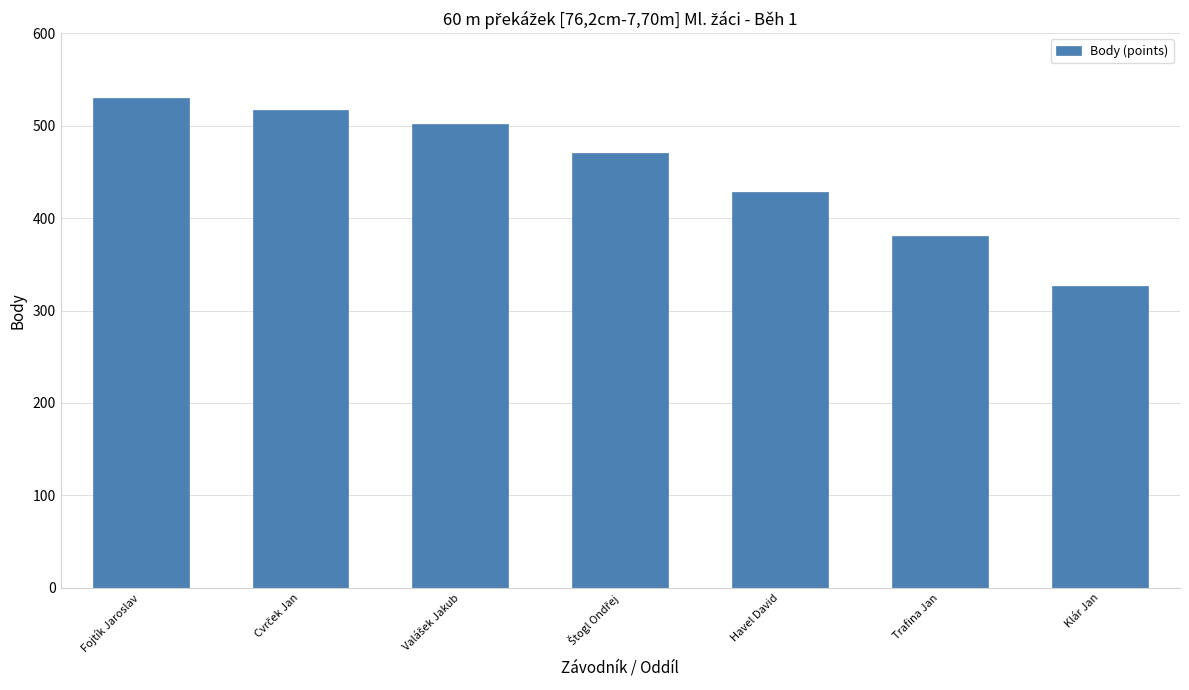

The value at Havel David is 428. True or false?

True